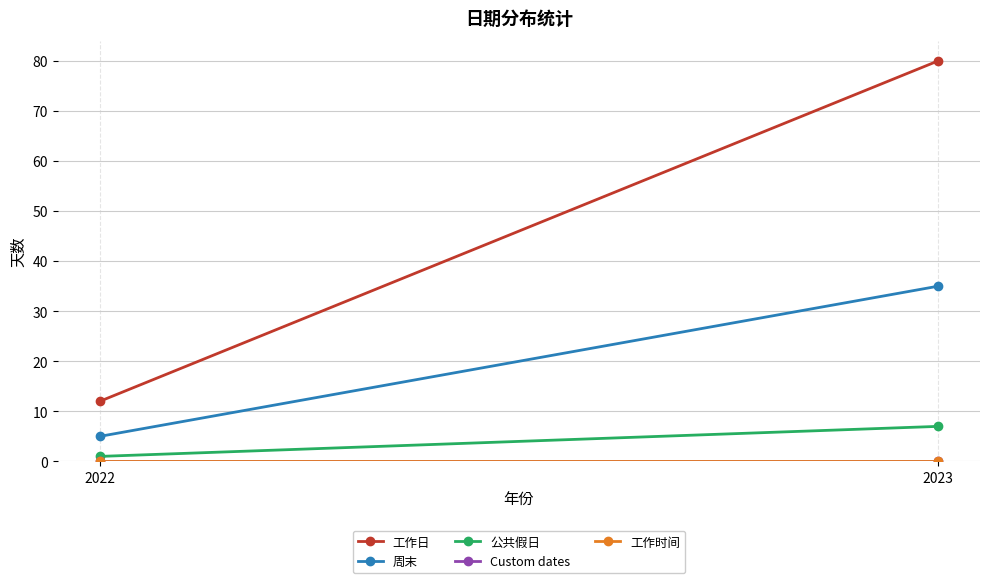

At which category is the sum across all series the highest?

2023